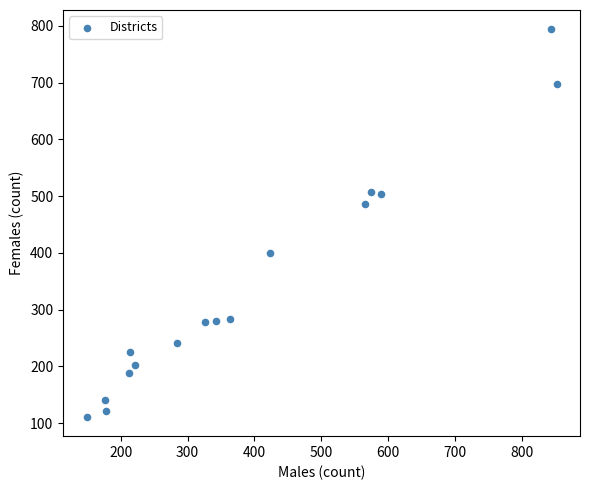

What is the range of Y values (max minus min)?

683